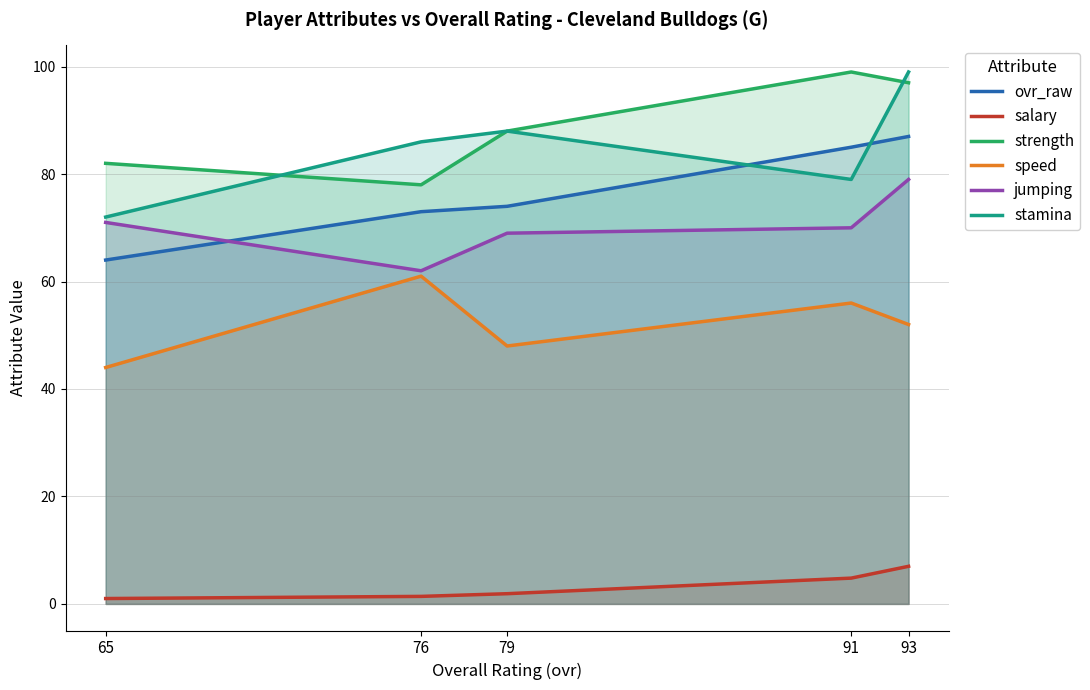

Which label corresponds to the smallest value in the chart?

65